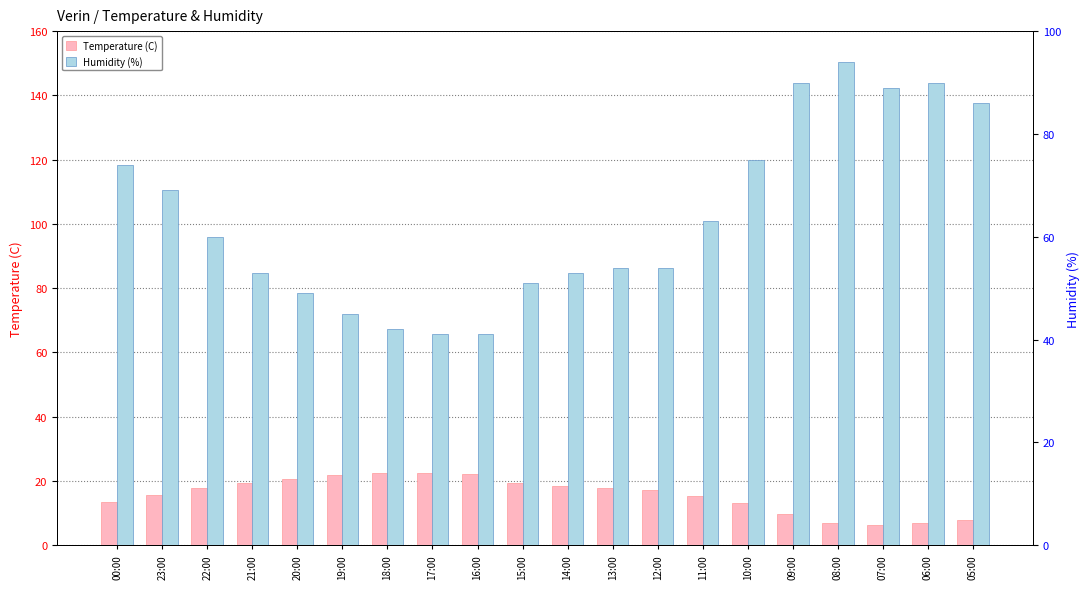

List the series in order of their peak value, highest first.

Humidity (%), Temperature (C)